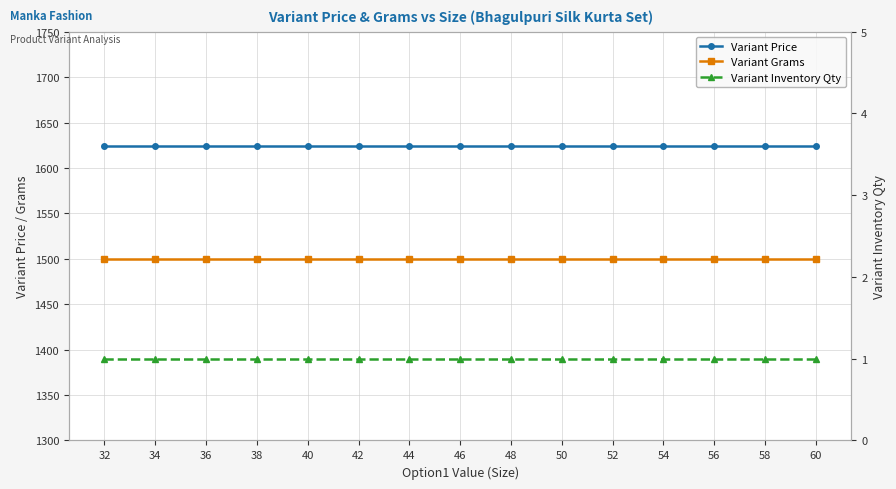

Reading left to right, transcribe all the data shown in this chart.

Variant Price: 1624	1624	1624	1624	1624	1624	1624	1624	1624	1624	1624	1624	1624	1624	1624
Variant Grams: 1500	1500	1500	1500	1500	1500	1500	1500	1500	1500	1500	1500	1500	1500	1500
Variant Inventory Qty: 1	1	1	1	1	1	1	1	1	1	1	1	1	1	1